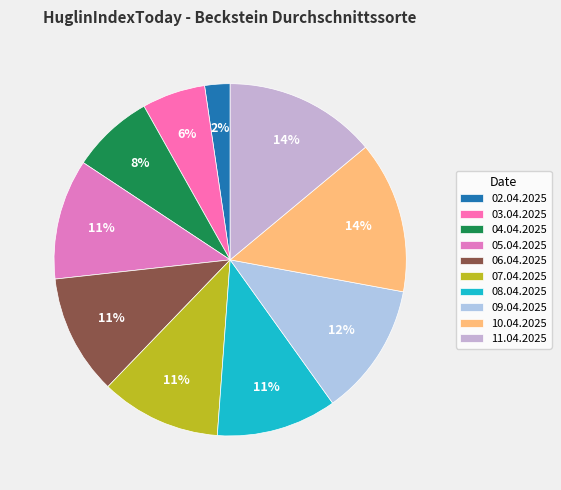

What is the change in value from 03.04.2025 to 04.04.2025?

+3